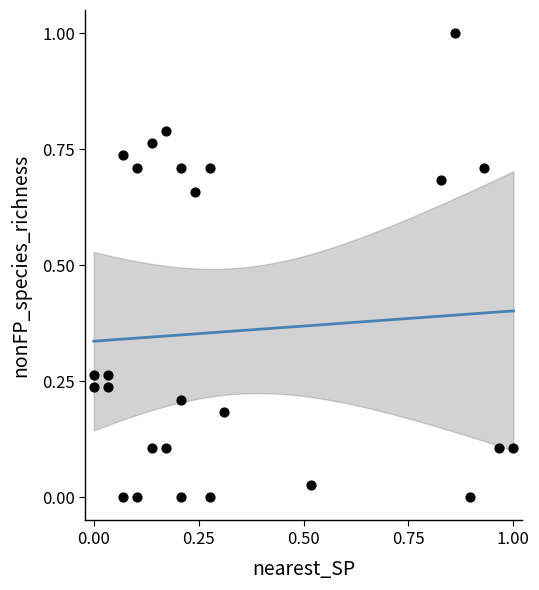

What is the range of Y values (max minus min)?

1.0